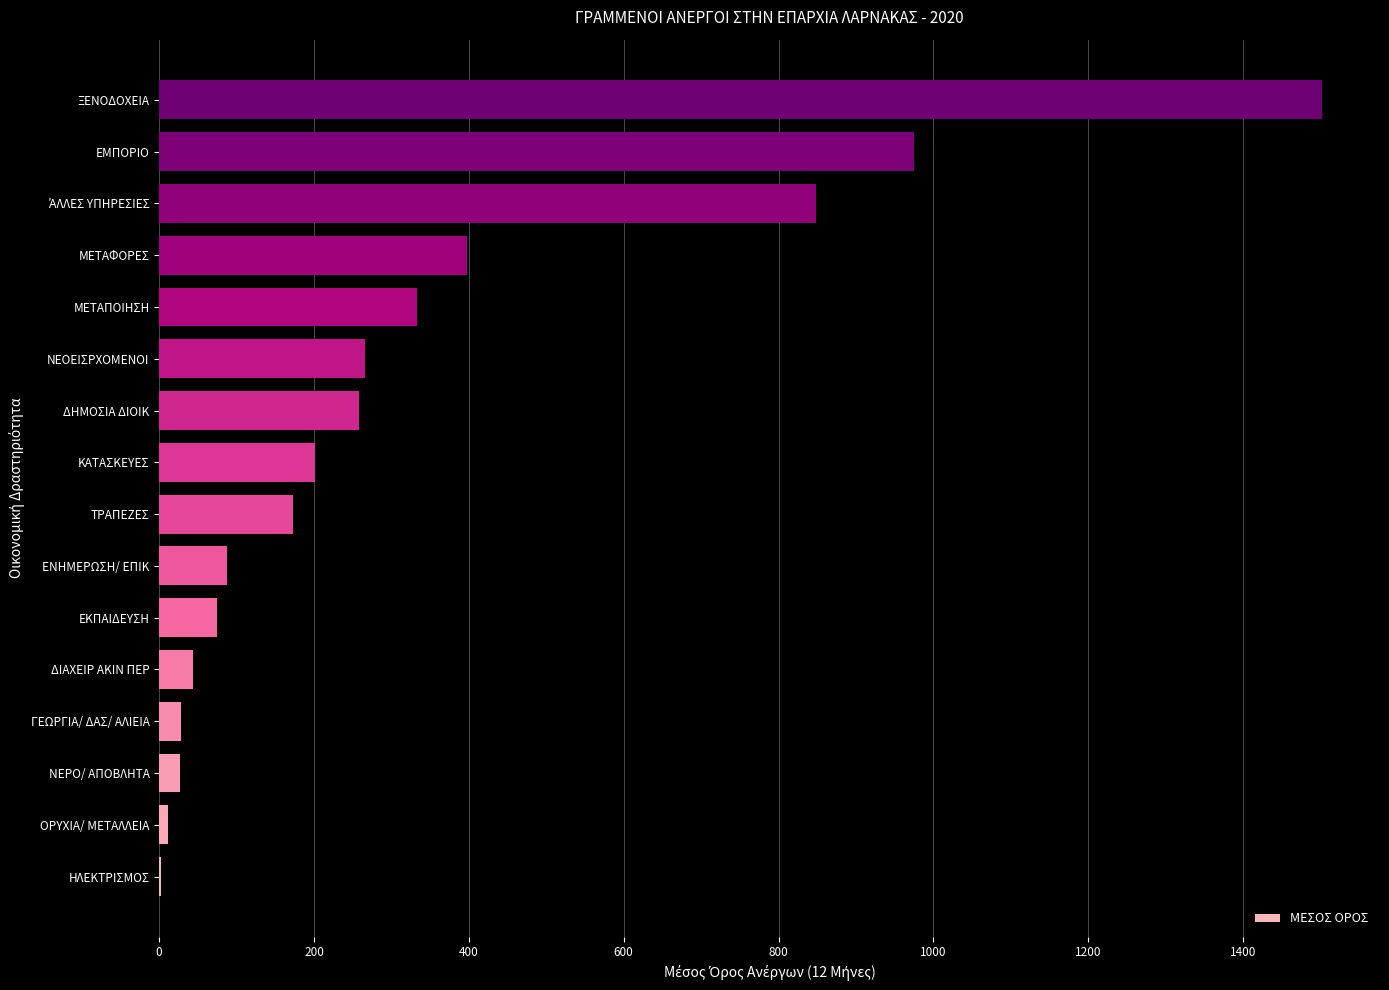

The value at ΝΕΟΕΙΣΡΧΟΜΕΝΟΙ is 266.1. True or false?

True